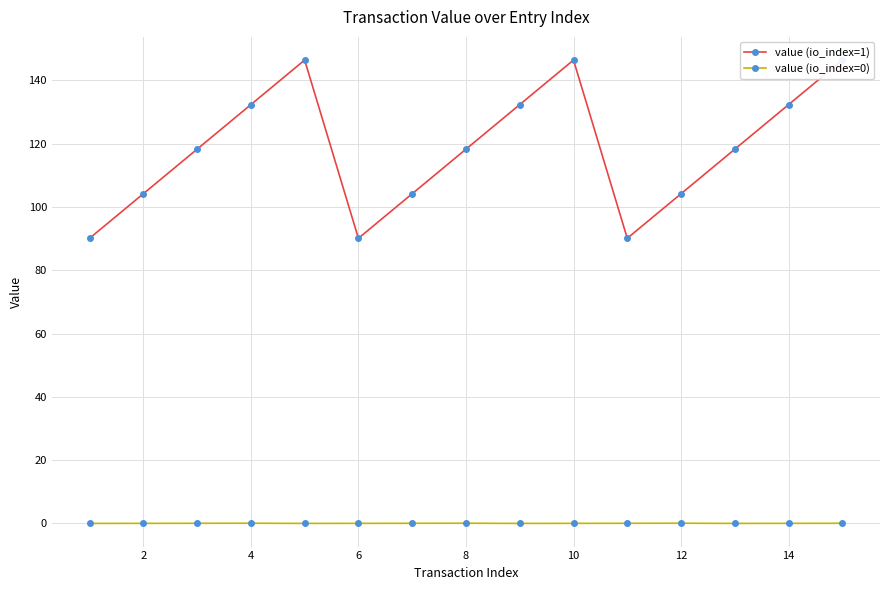

Is it true that value (io_index=0) equals 0.1 at 8?

True